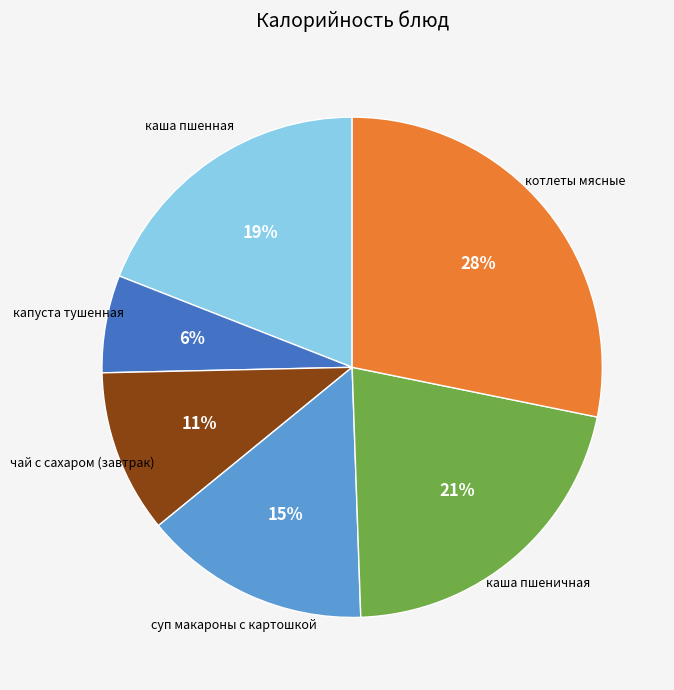

To the nearest percent, what is the average slice percentage?

17%